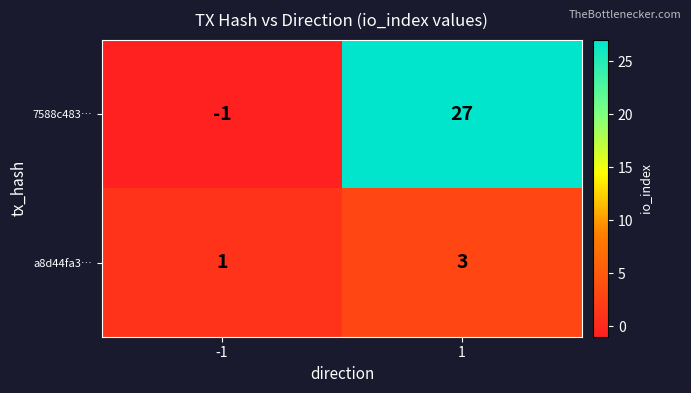

What is the spread (max minus min) of values at -1?

2